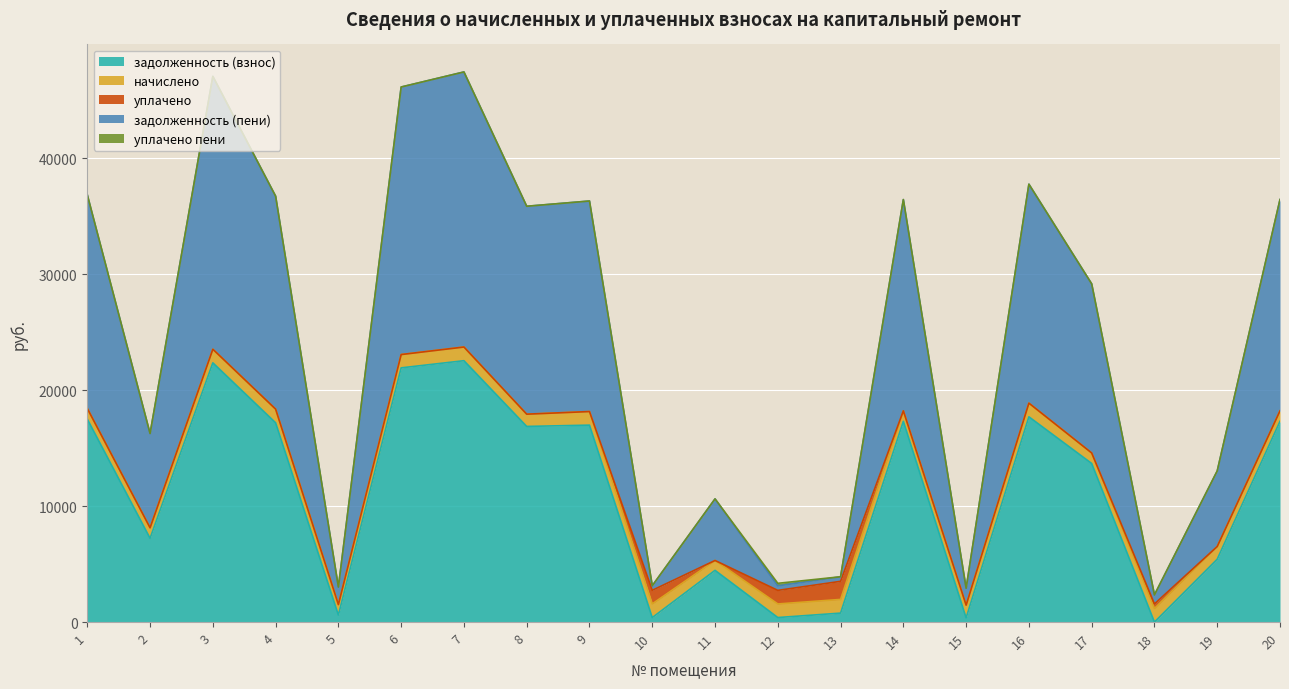

The начислено series shows 590.0 at 8. True or false?

False